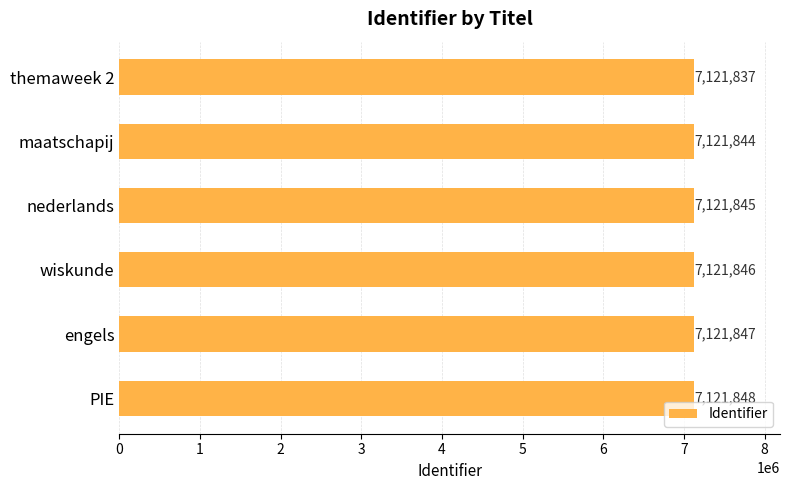

Is it true that the value at maatschapij is 7121844?

True